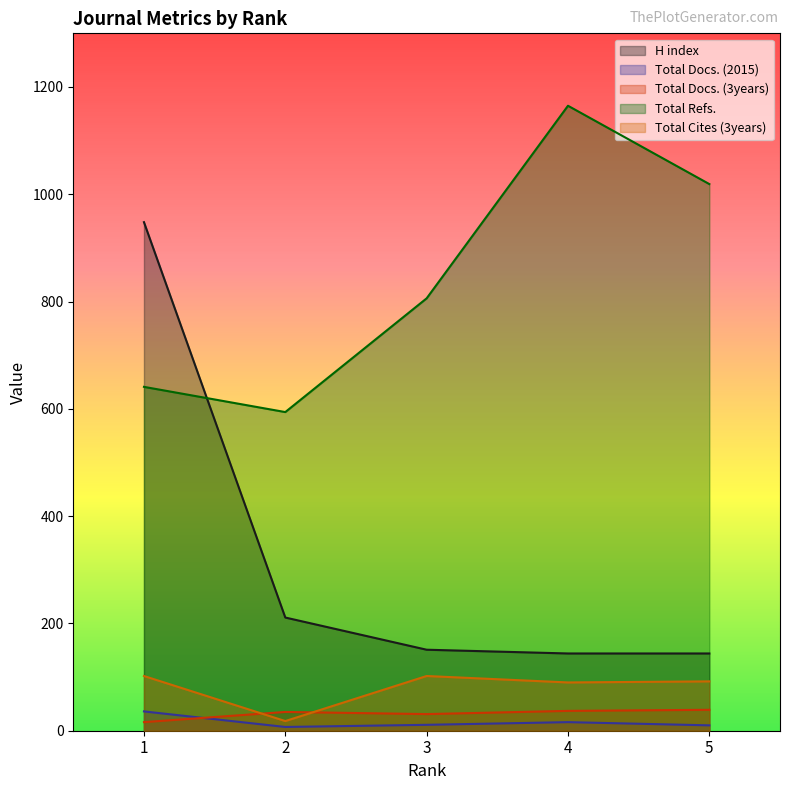

What is the sum of the Total Cites (3years) values at 2 and 4?

108